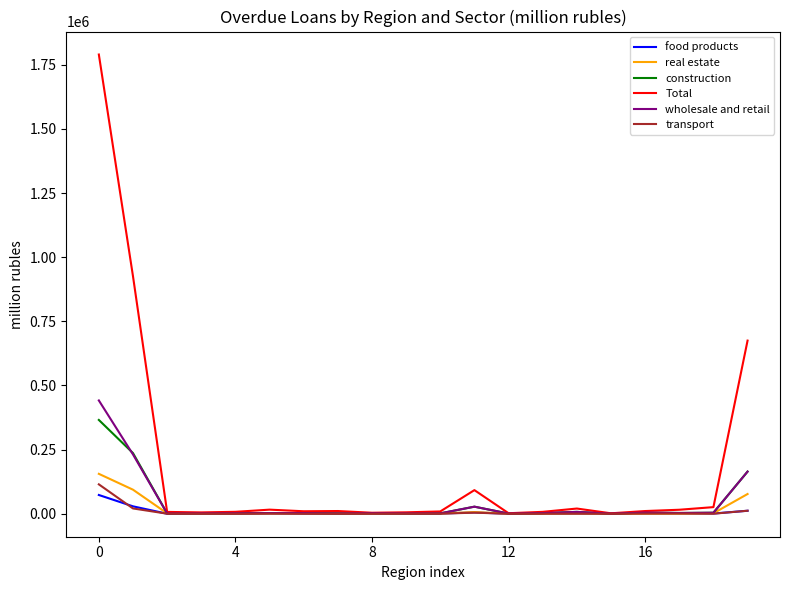

Which series has the largest range (max minus min)?

Total